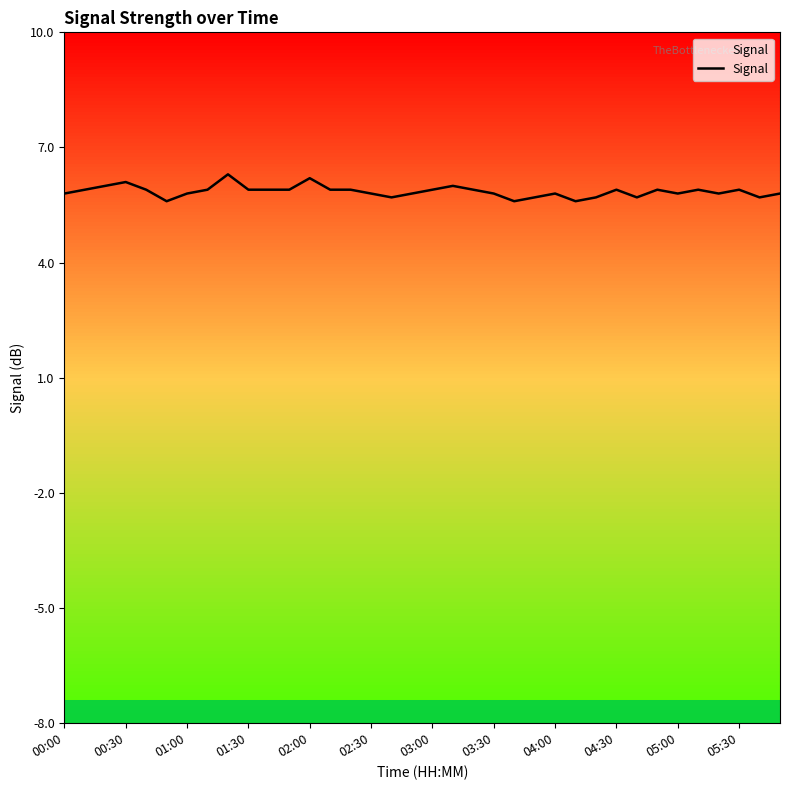

What is the approximate value at 05:00?

5.9